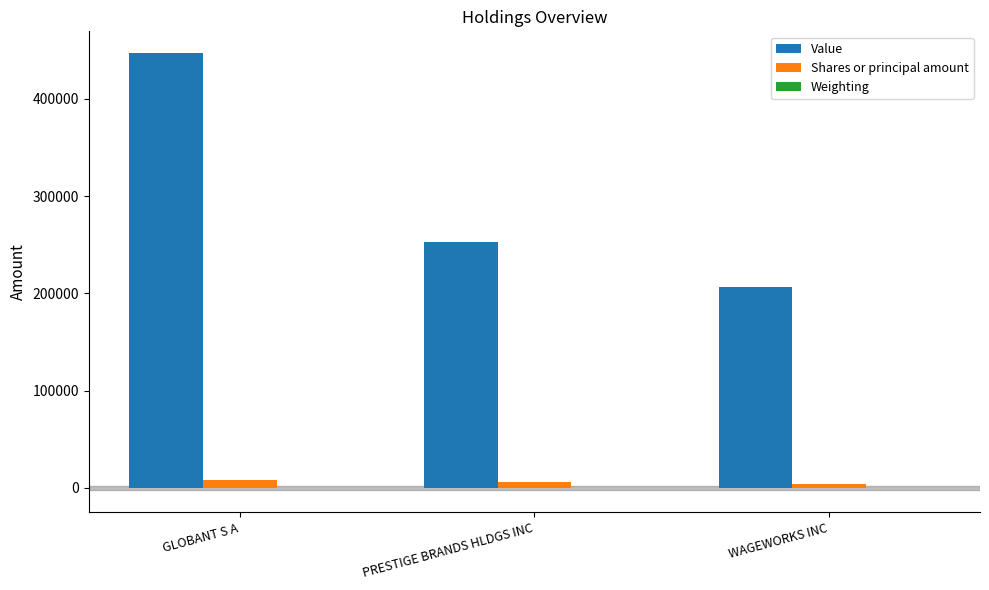

Which label corresponds to the largest value in the chart?

GLOBANT S A